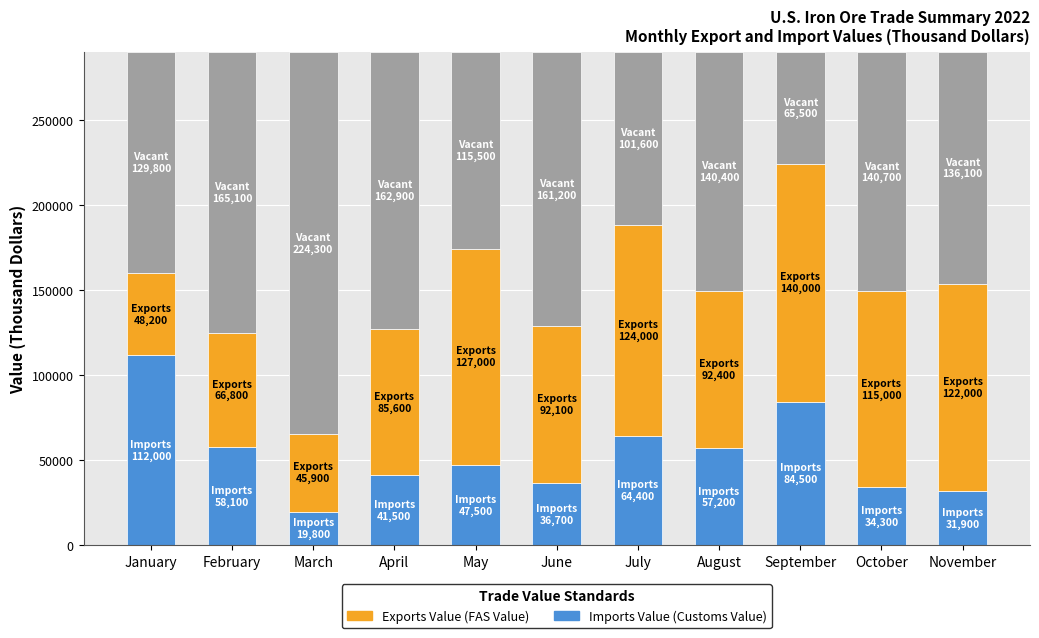

What is the approximate value of Exports Value at May, to the nearest 50?

127000